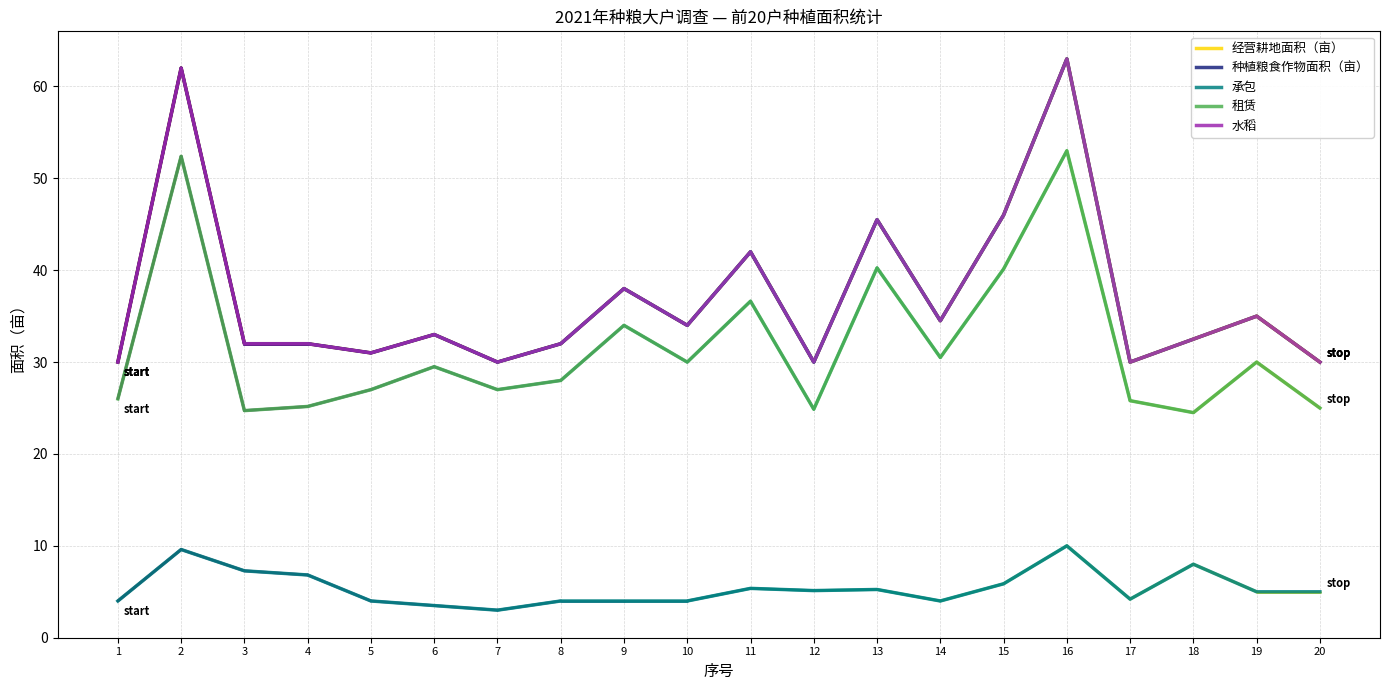

What is the difference between the second highest and minimum values in the 经营耕地面积（亩） series?

32.0